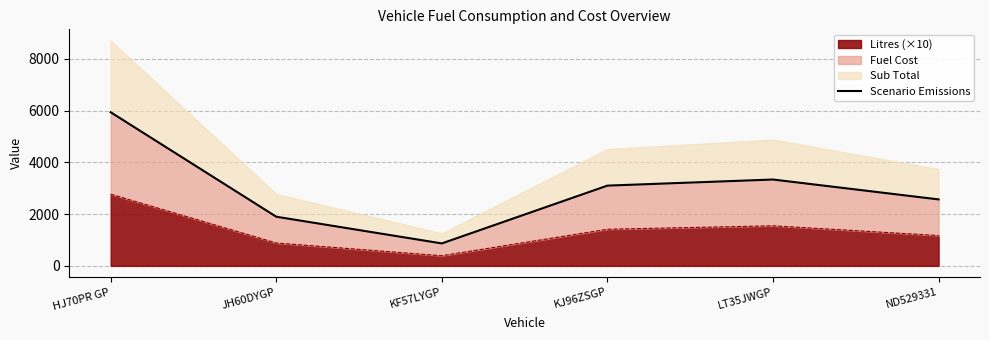

The value of Litres (×10) at KF57LYGP is 391.7. True or false?

True